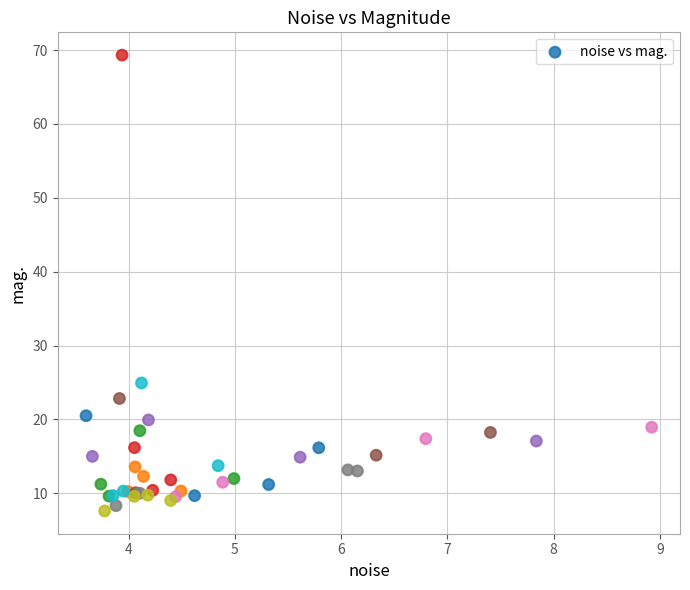

What Y value in the scatter plot is closest to 38?

24.9